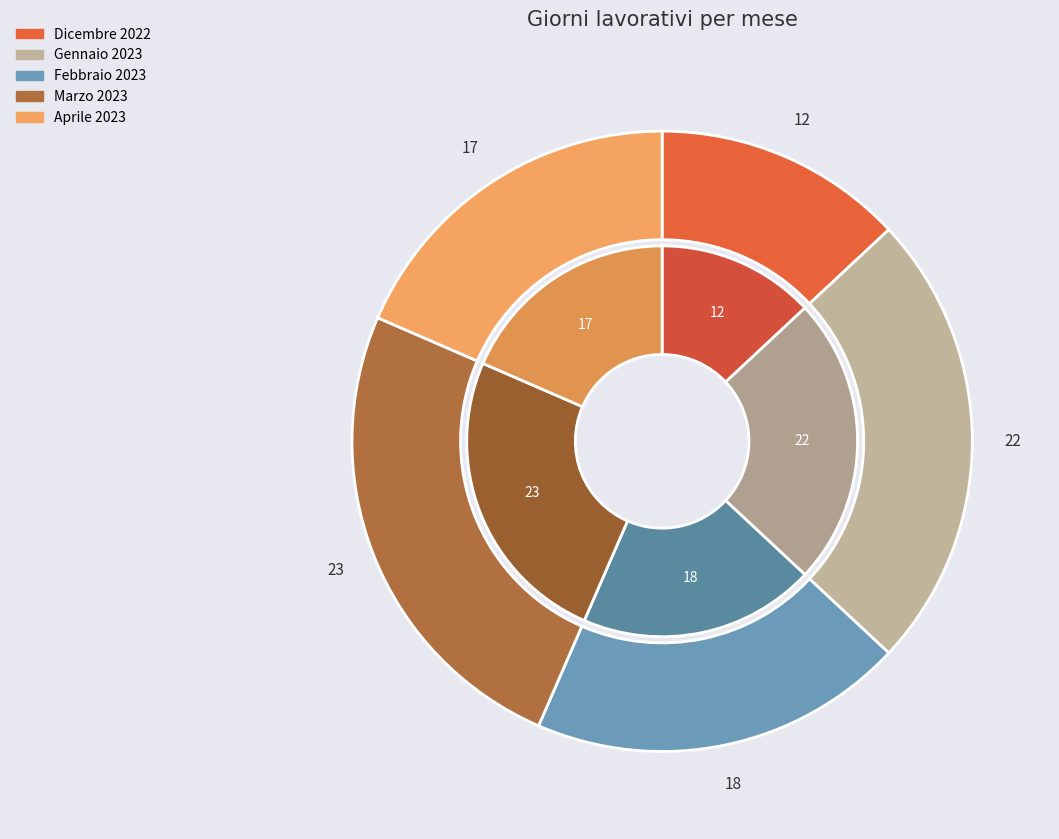

Count the number of slices in the pie.

5